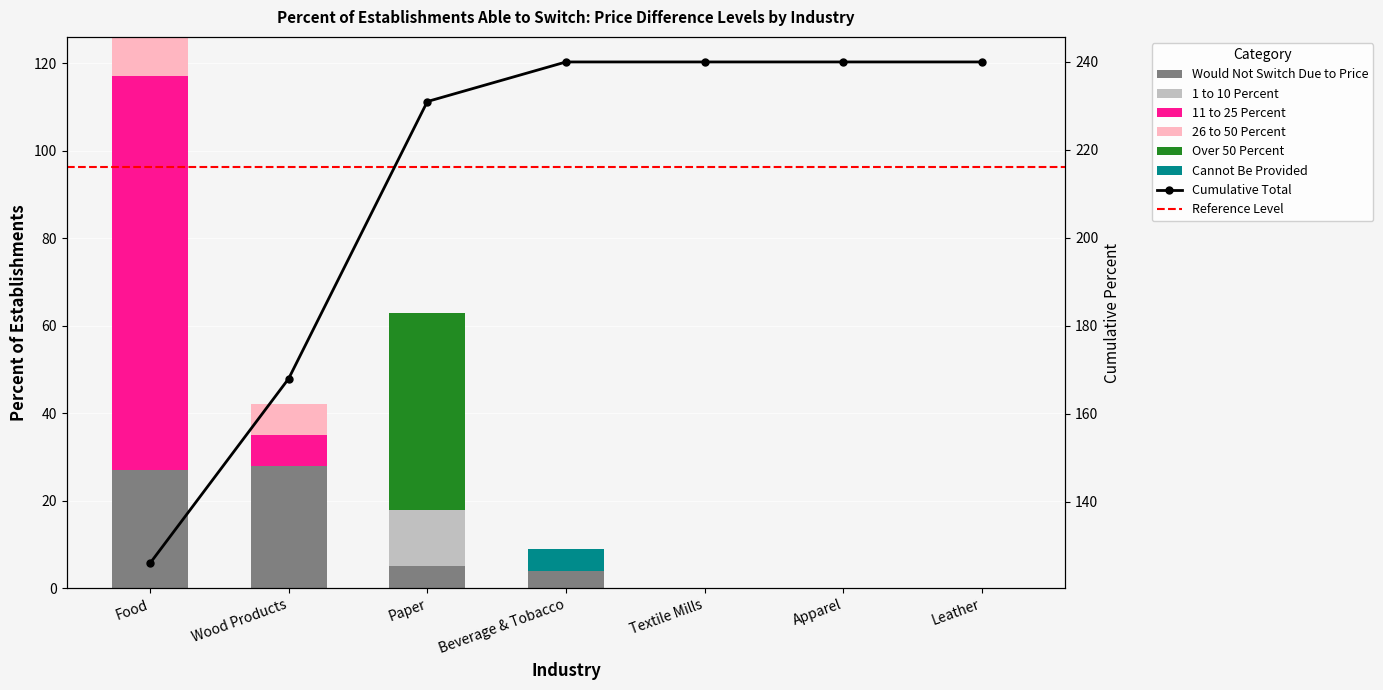

How many positive values does the 11 to 25 Percent series have?

2